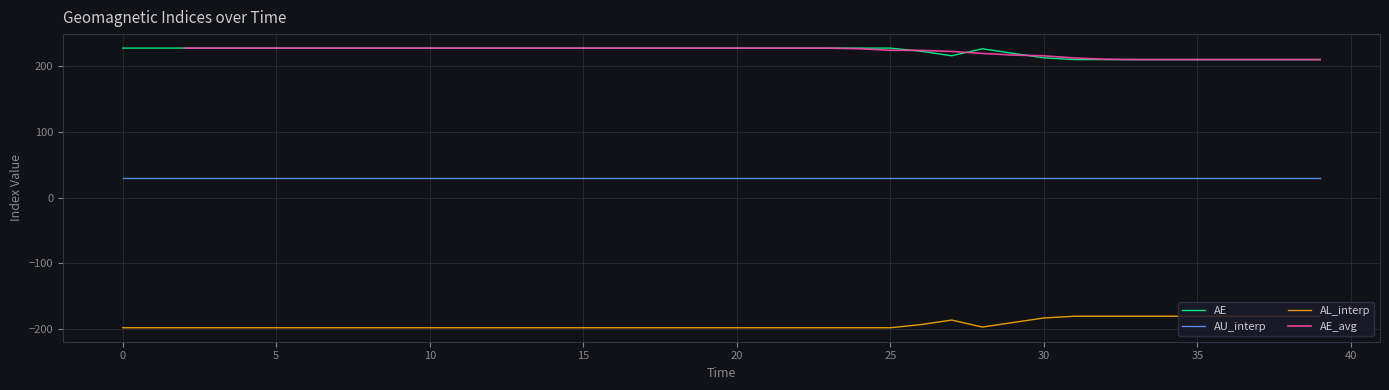

What is the maximum value shown in the chart?

228.0